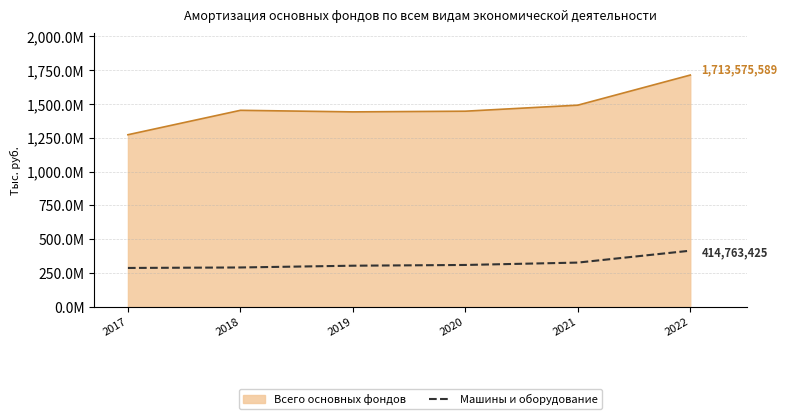

What are all the series names shown in the legend?

Всего основных фондов, Машины и оборудование